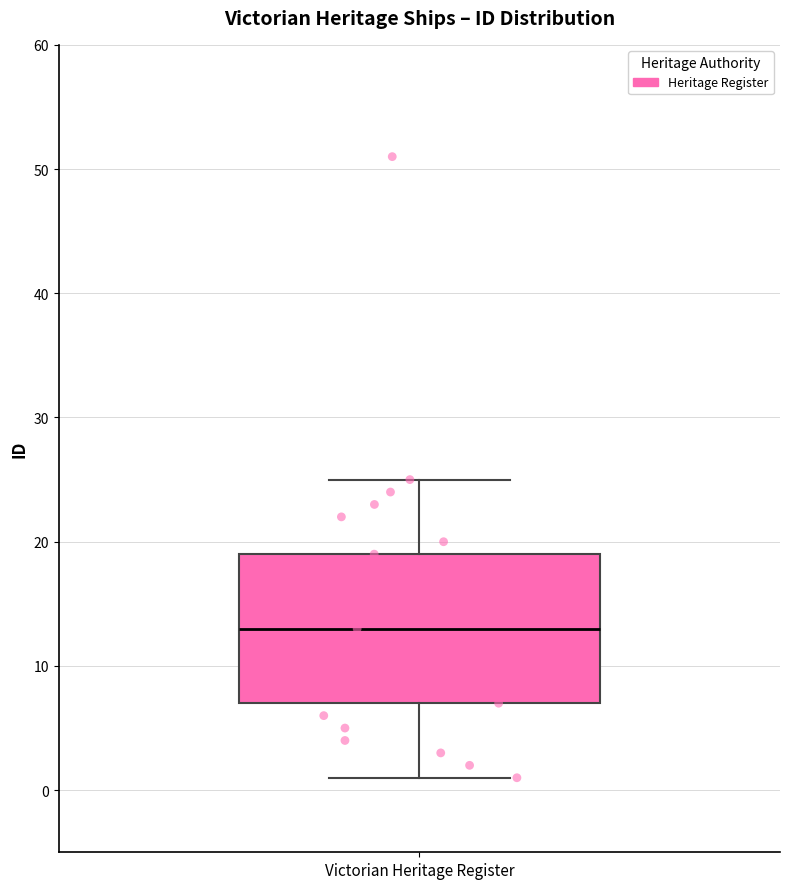

Where does the lower whisker of the box for Victorian Heritage Register end on the y-axis? The values are not printed on the chart, so give them approximately, as read against the axis.

1